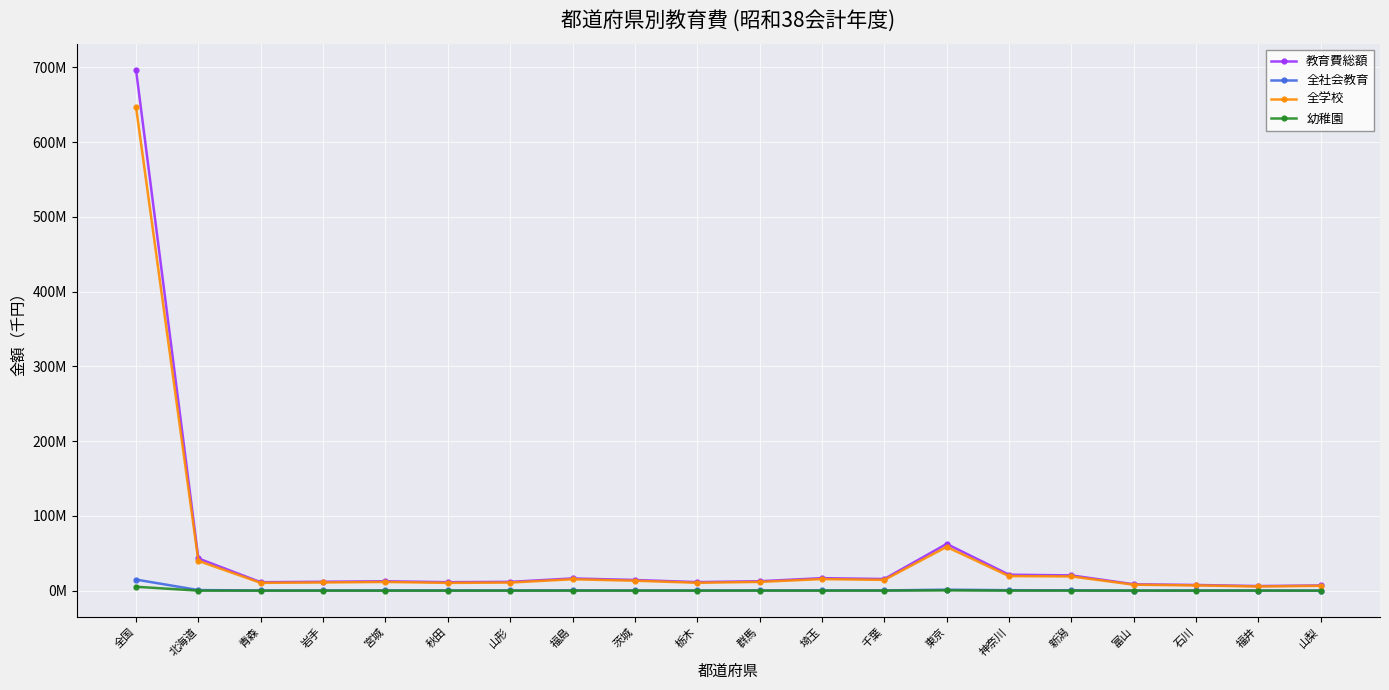

At 群馬, list the series in order from largest to smallest.

教育費総額, 全学校, 全社会教育, 幼稚園